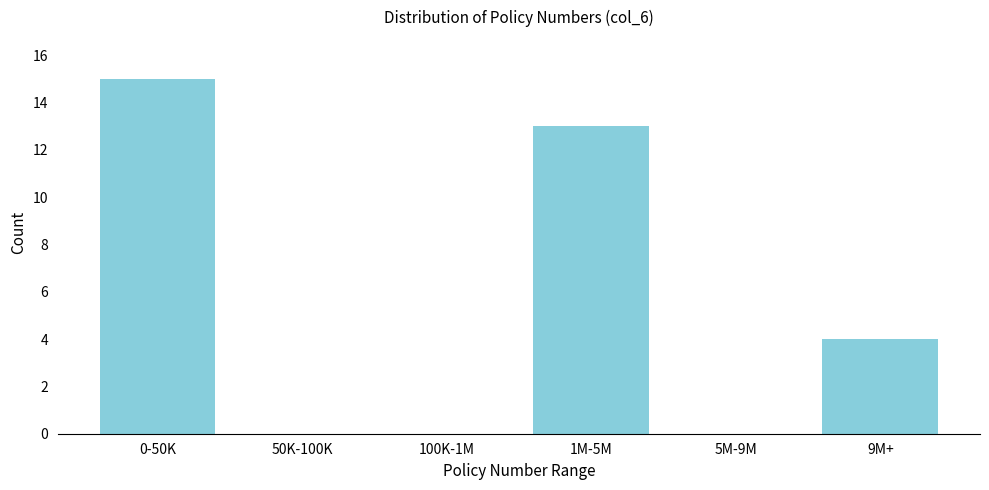

Reading right to left, extract all data points from this chart.

9M+=4	5M-9M=0	1M-5M=13	100K-1M=0	50K-100K=0	0-50K=15